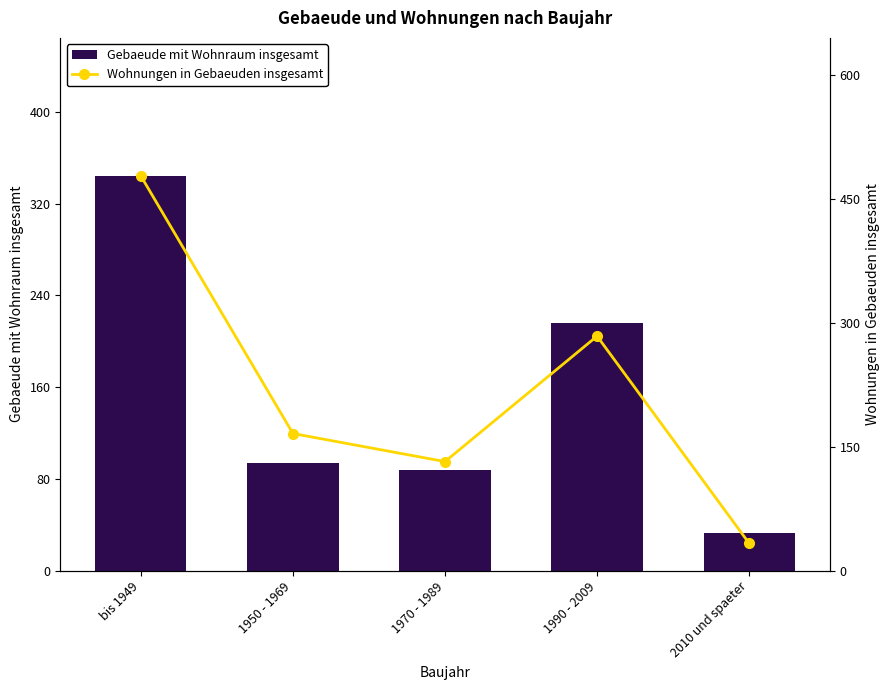

Read the Wohnungen in Gebaeuden insgesamt value at 1990 - 2009, to the nearest 50.

300